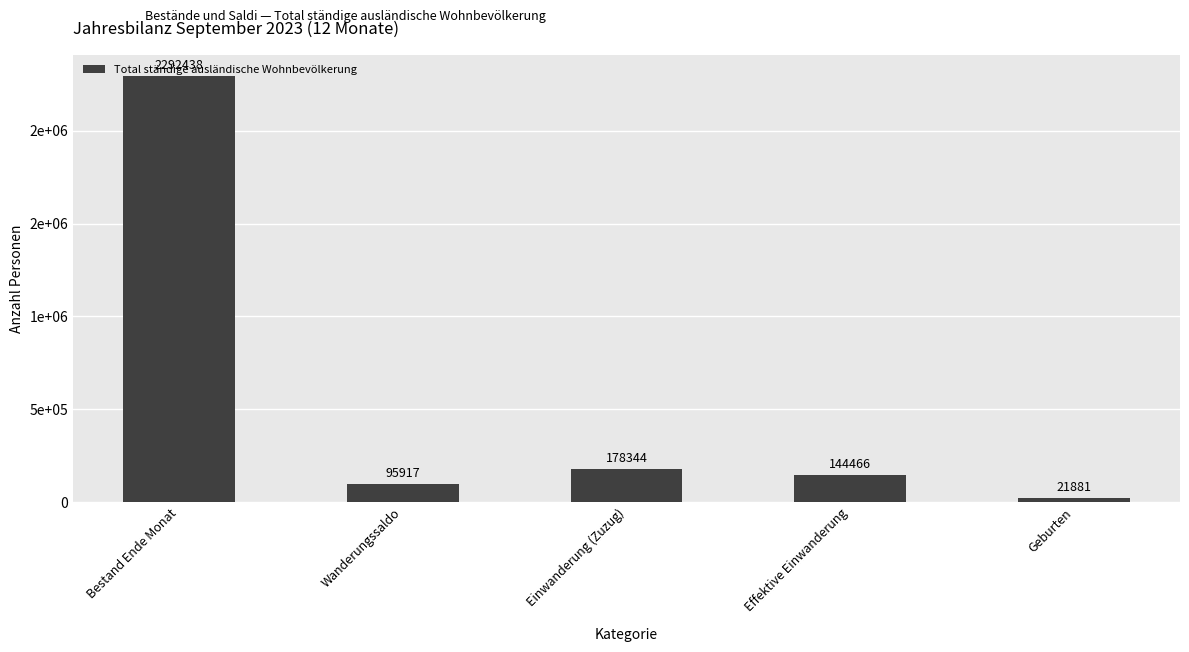

The chart shows a value of 1236374 at Bestand Ende Monat. True or false?

False